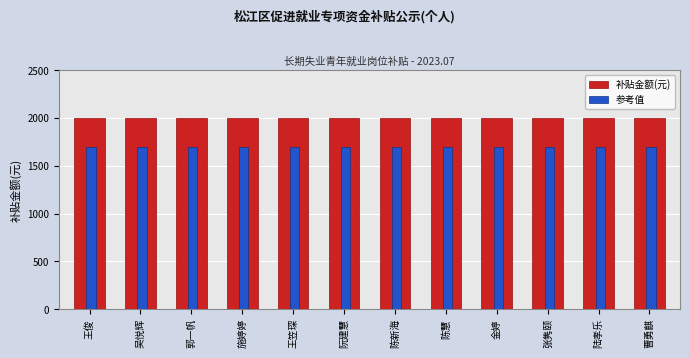

Reading left to right, transcribe all the data shown in this chart.

补贴金额(元): 王俊=2000	吴悦辉=2000	郭一帆=2000	施婷婷=2000	王笠琛=2000	阮建慧=2000	陈新海=2000	陈慧=2000	金婷=2000	张隽颐=2000	陆孝乐=2000	曹勇麒=2000
参考值: 王俊=1700	吴悦辉=1700	郭一帆=1700	施婷婷=1700	王笠琛=1700	阮建慧=1700	陈新海=1700	陈慧=1700	金婷=1700	张隽颐=1700	陆孝乐=1700	曹勇麒=1700